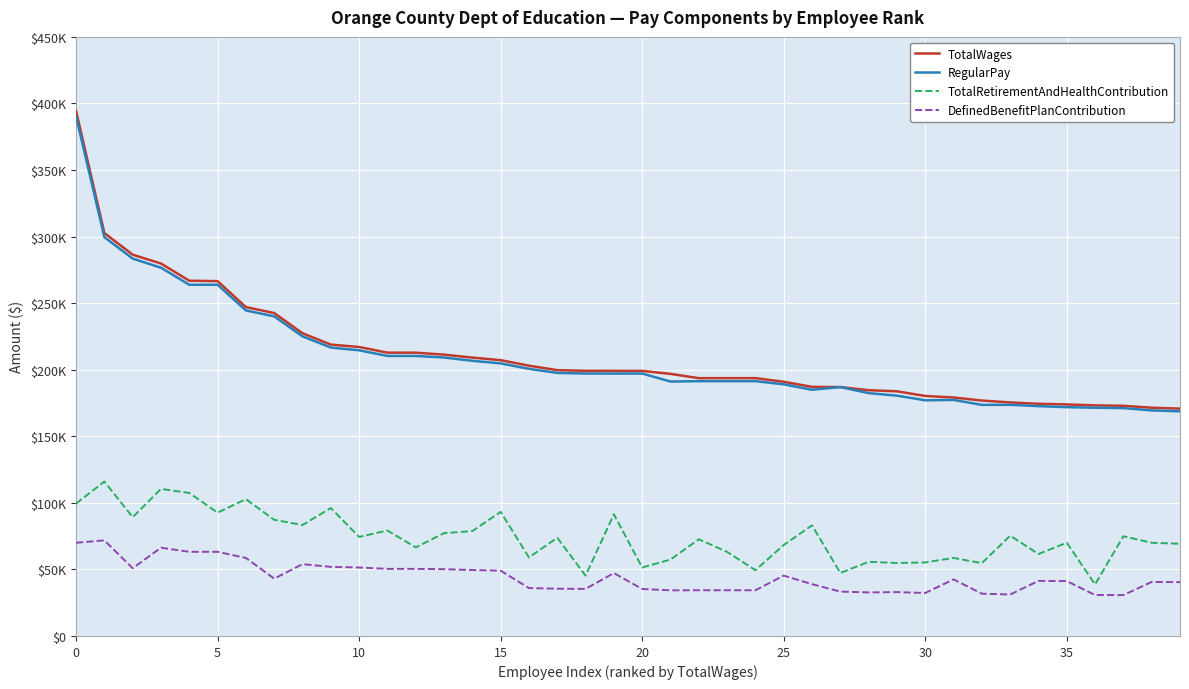

Which series has the widest spread of values?

TotalWages